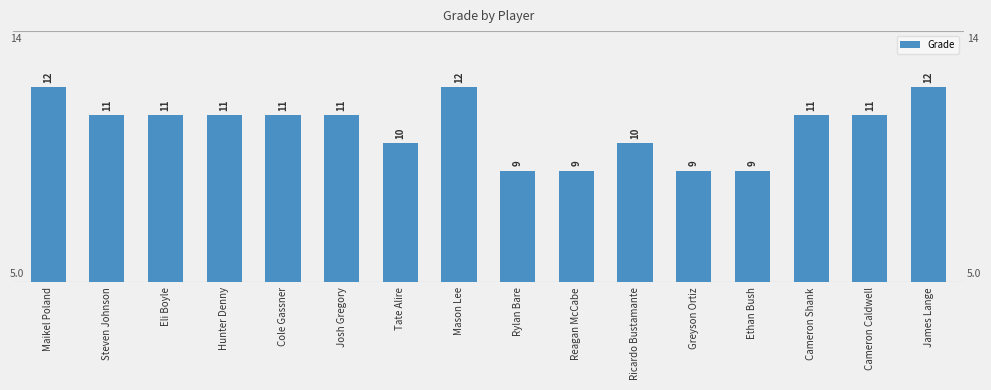

What is the ratio of the value at Mason Lee to the value at Cameron Caldwell?

1.1